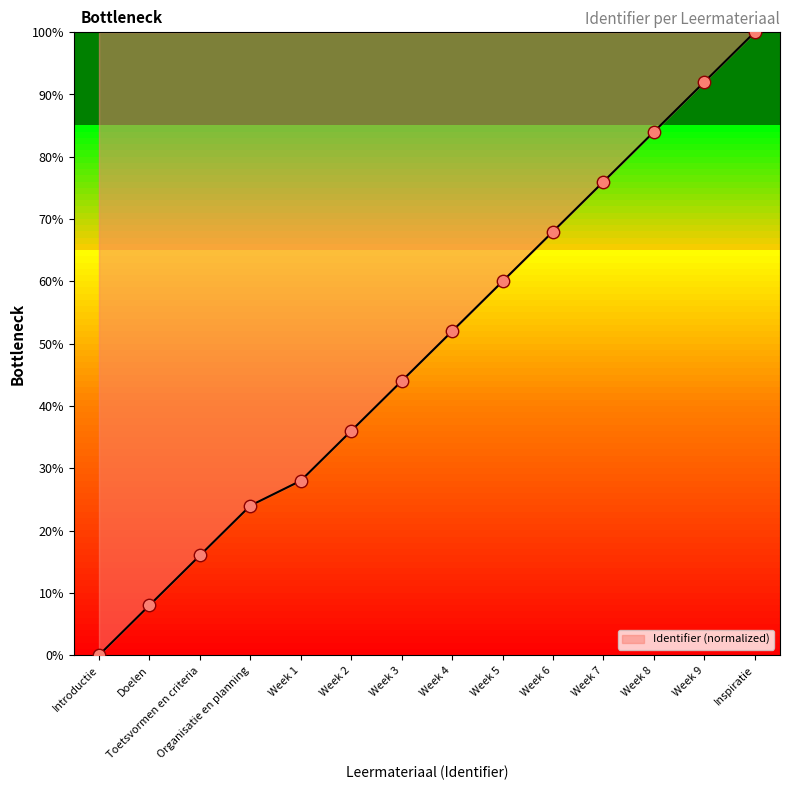

Approximately how many times larger is the value at Inspiratie compared to Week 3?

2.3